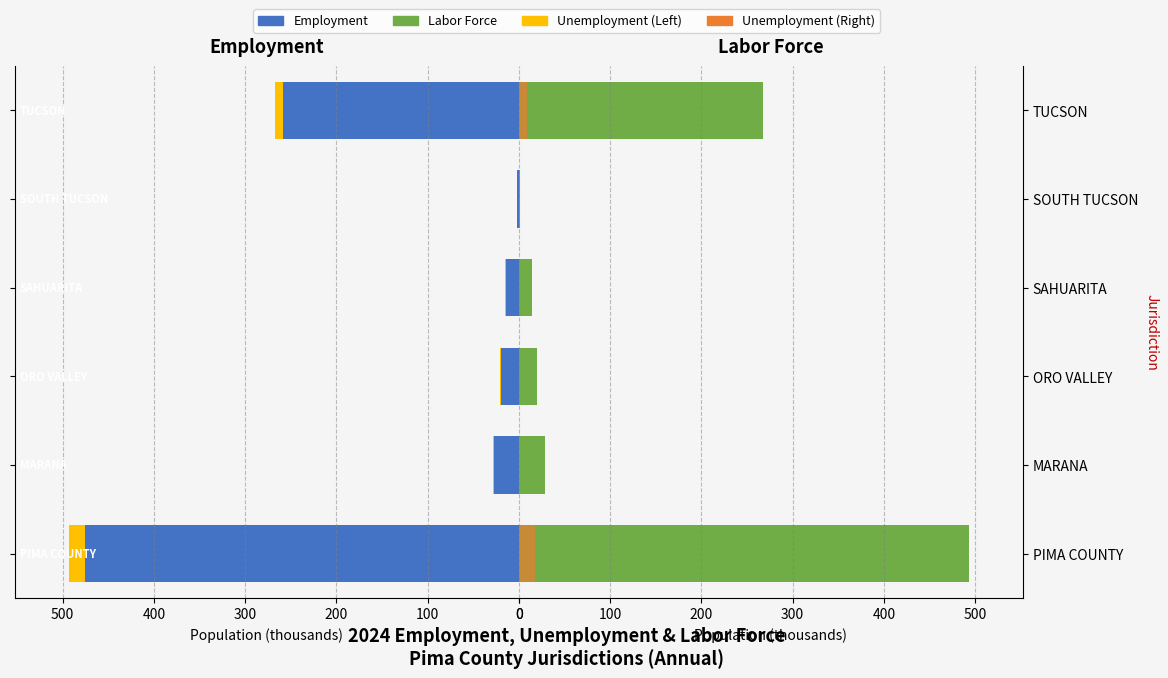

List the series in order of their peak value, highest first.

Labor Force, Employment, Unemployment, Unemployment (Right)